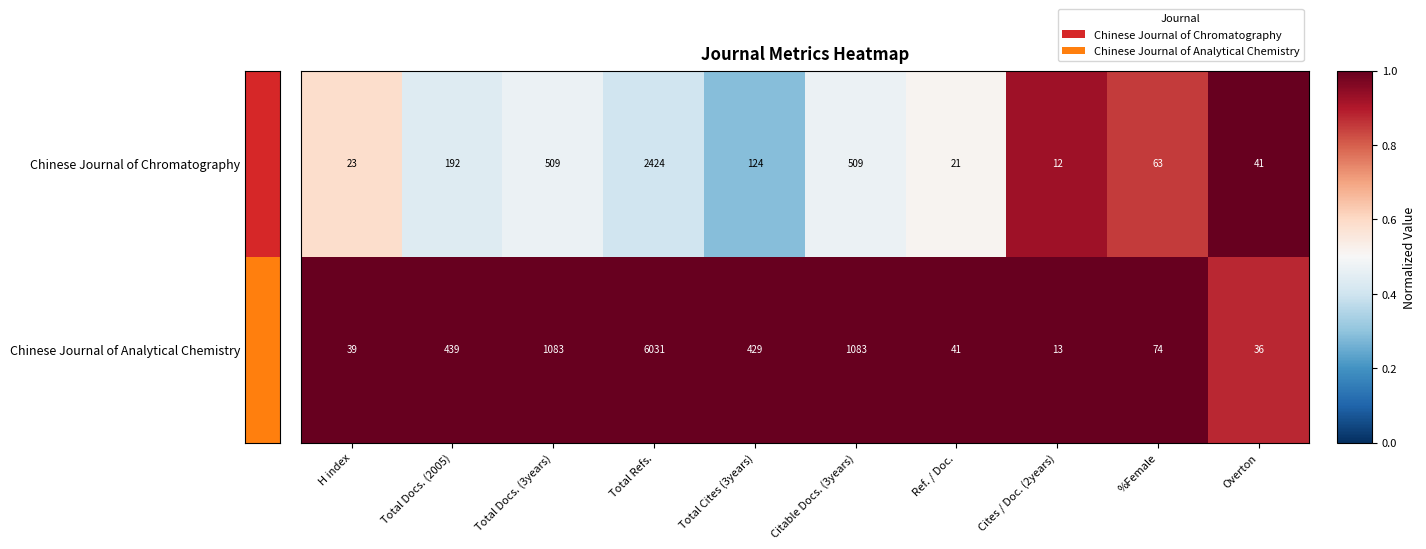

At which category is the sum across all series the highest?

Total Refs.